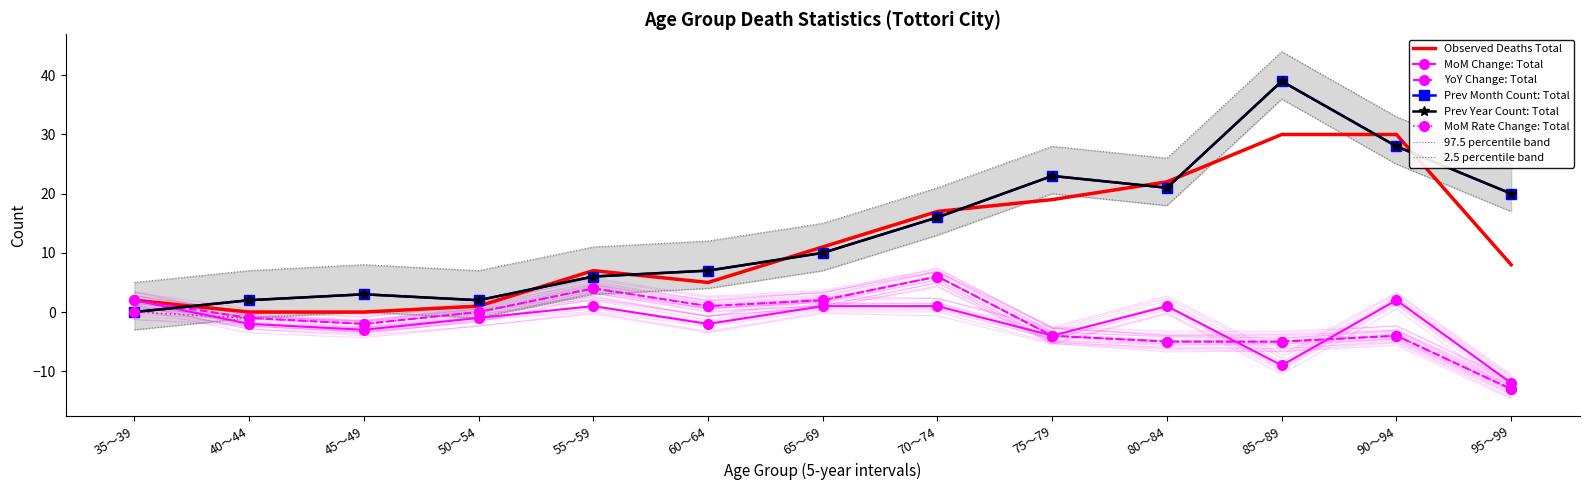

What is the difference between the highest and lowest values at 45～49?

6